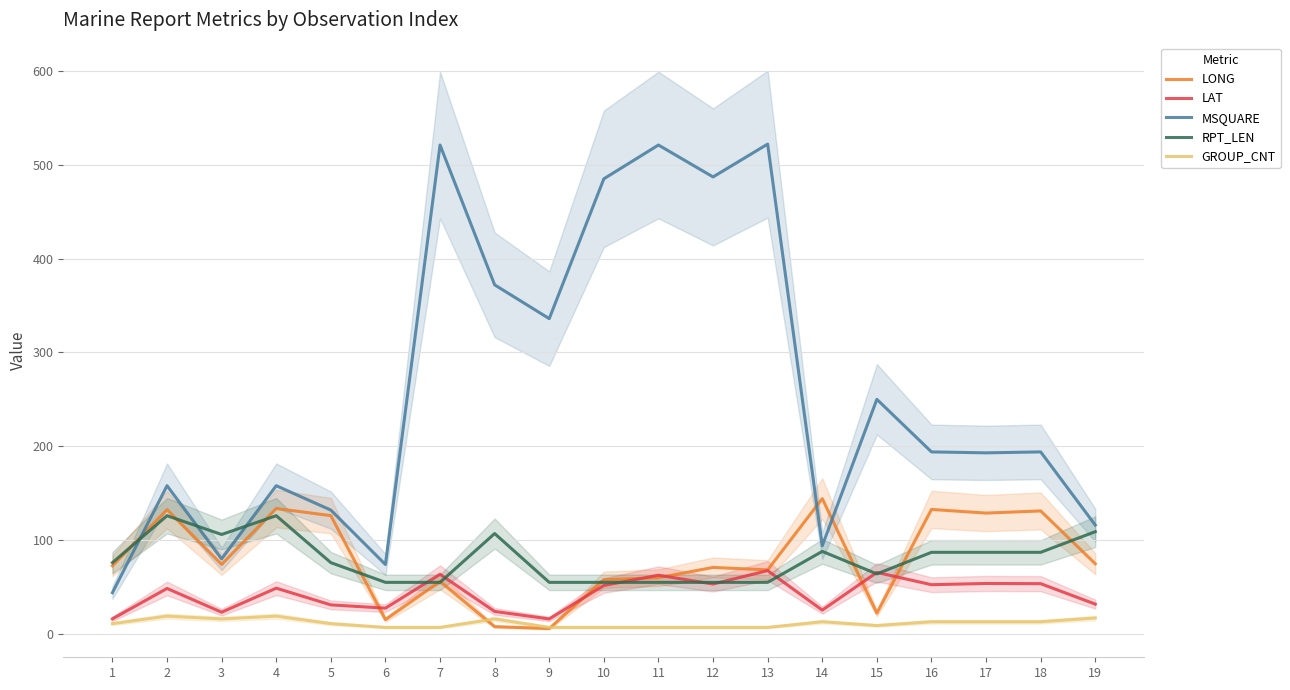

Which category has the highest value in the MSQUARE series?

13